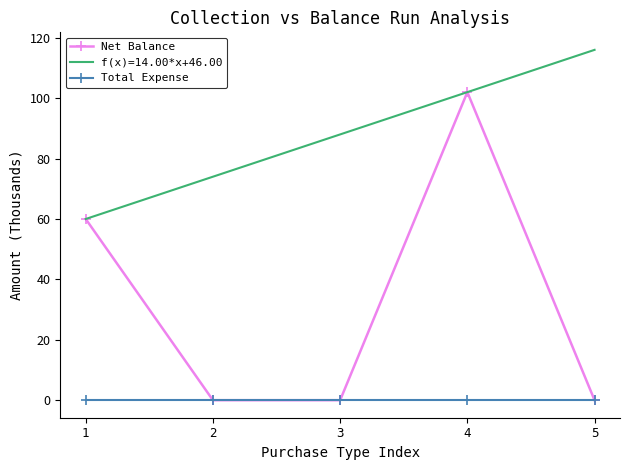

Between 4 and 5, which series saw the biggest shift?

Net Balance